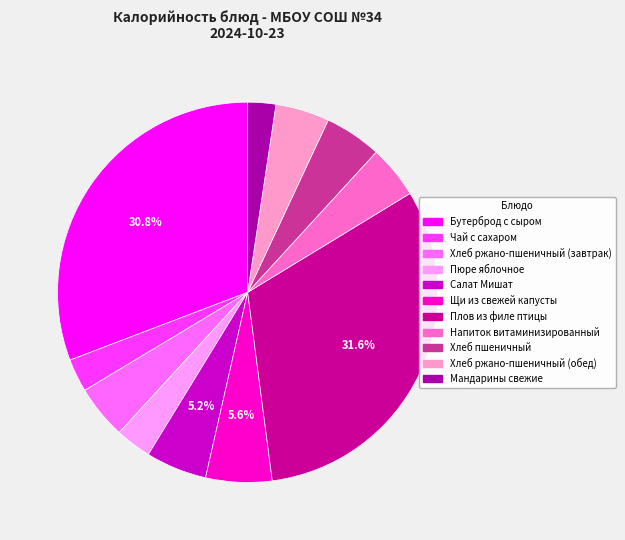

How many slices are in this pie chart?

11